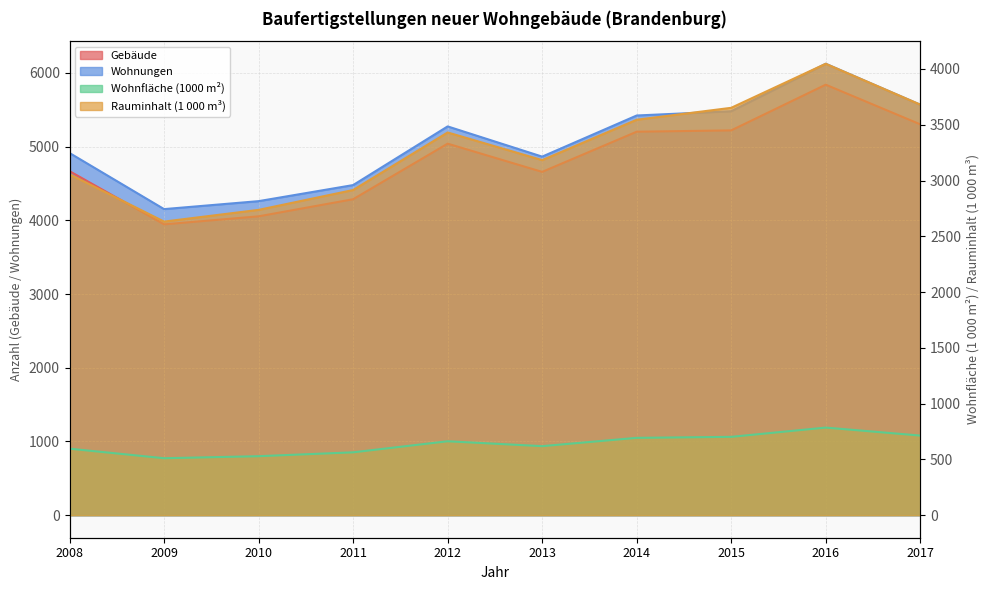

At how many categories does at least one series exceed 4469?

8